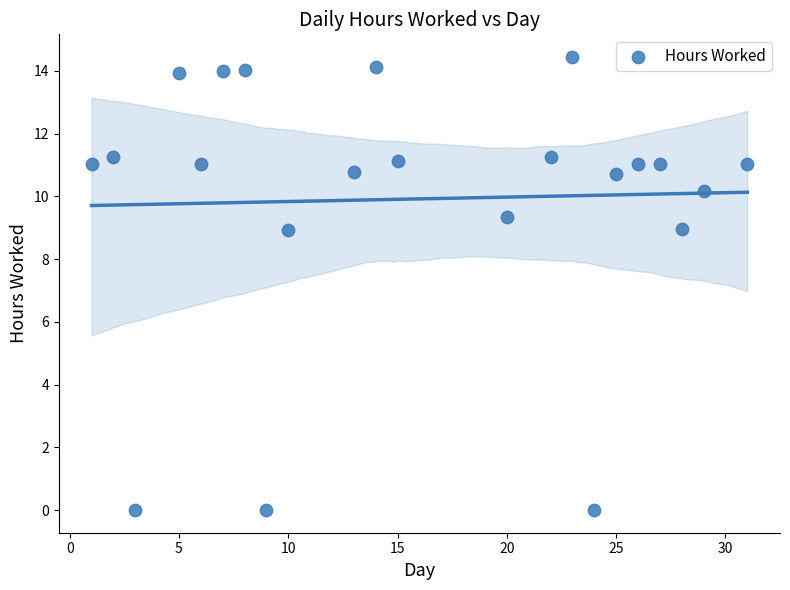

What is the range of Y values (max minus min)?

14.4